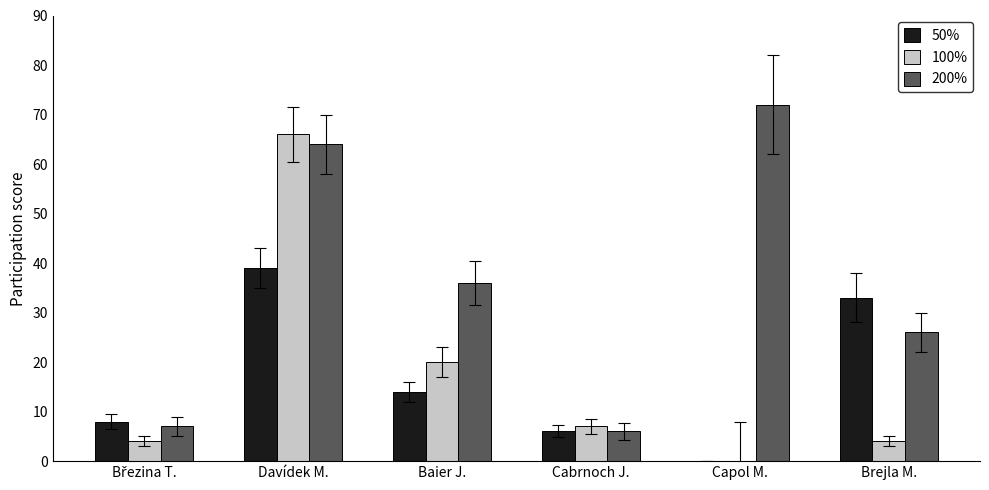

At which label is 50% closest to 19?

Baier J.